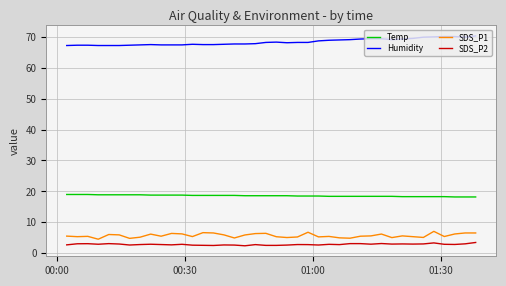

What is the difference between the maximum and minimum values in the Humidity series?

3.1